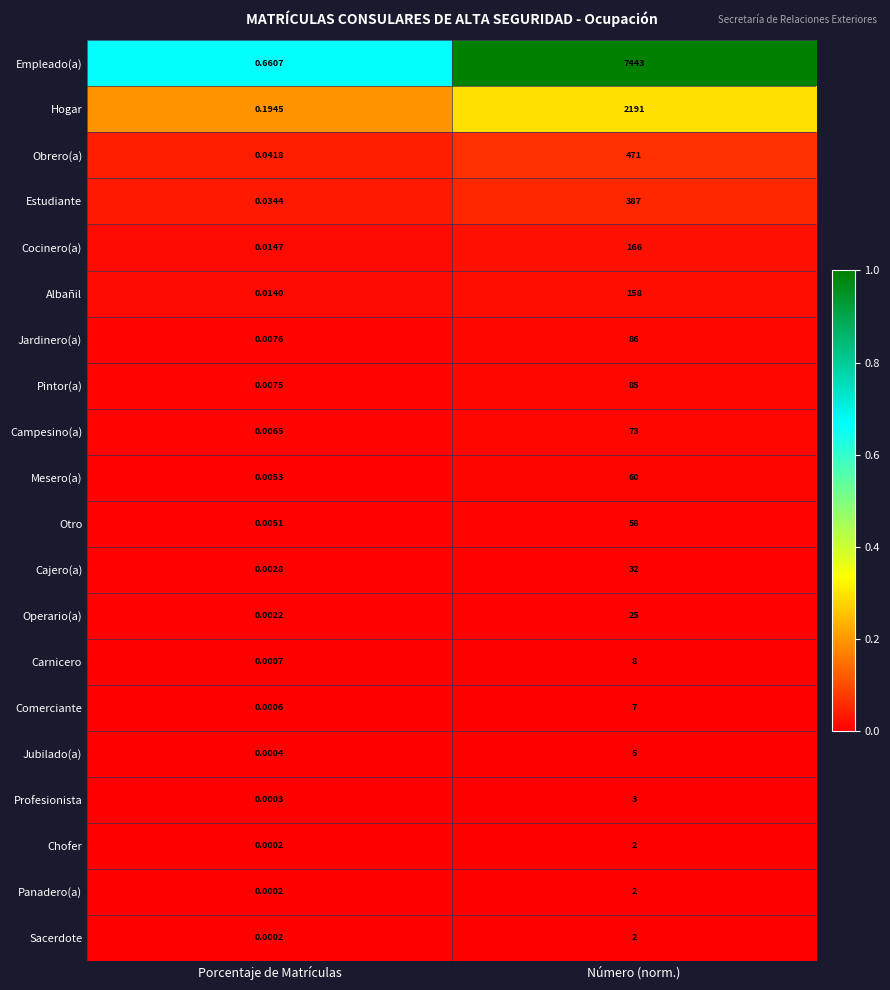

Between Porcentaje de Matrículas and Número (norm.), which series saw the biggest shift?

Empleado(a)